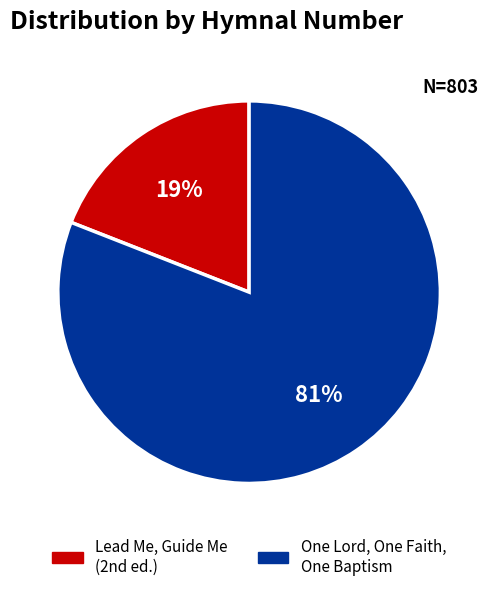

Rank the categories by value from highest to lowest.

One Lord, One Faith, One Baptism, Lead Me, Guide Me (2nd ed.)